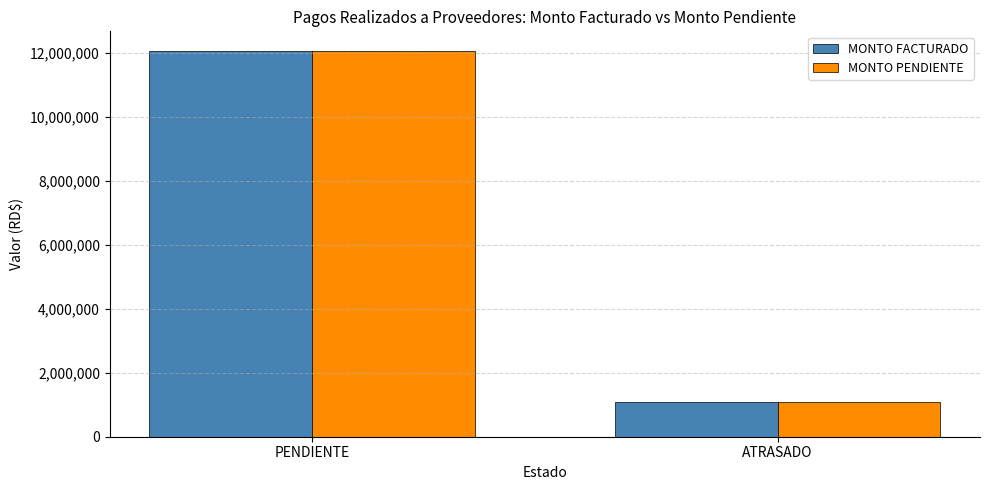

What is the greatest value displayed?

12075968.1